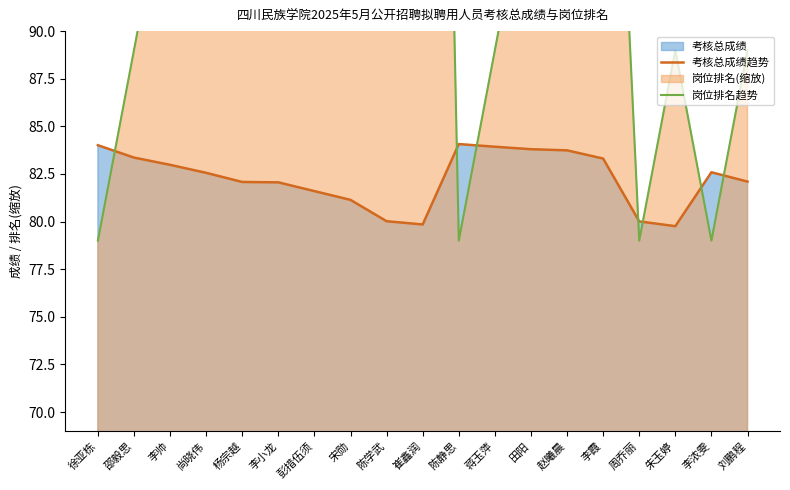

Reading left to right, list all the values displayed in this chart.

考核总成绩趋势: 84.0	83.4	83.0	82.6	82.1	82.1	81.6	81.1	80.0	79.8	84.1	83.9	83.8	83.7	83.3	80.0	79.8	82.6	82.1
岗位排名趋势: 79.0	89.0	99.0	109.0	119.0	129.0	139.0	149.0	159.0	169.0	79.0	89.0	99.0	109.0	119.0	79.0	89.0	79.0	89.0